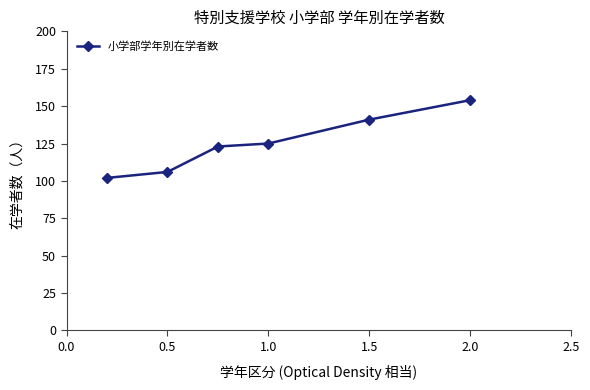

What is the sum of all values?

751